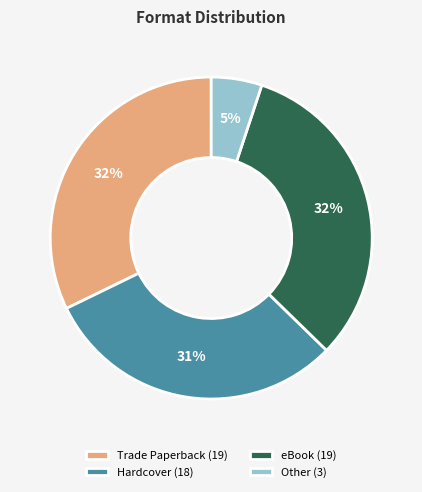

How many slices are in this pie chart?

4